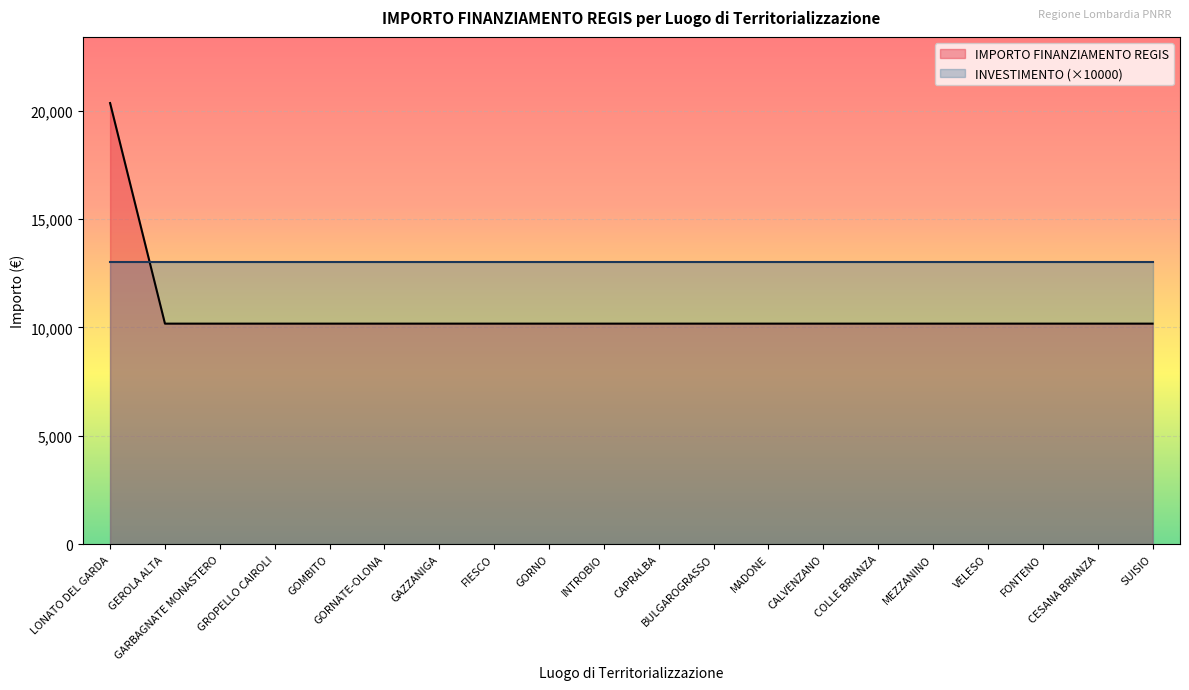

List the labels in order of value, largest first.

LONATO DEL GARDA, GEROLA ALTA, GARBAGNATE MONASTERO, GROPELLO CAIROLI, GOMBITO, GORNATE-OLONA, GAZZANIGA, FIESCO, GORNO, INTROBIO, CAPRALBA, BULGAROGRASSO, MADONE, CALVENZANO, COLLE BRIANZA, MEZZANINO, VELESO, FONTENO, CESANA BRIANZA, SUISIO